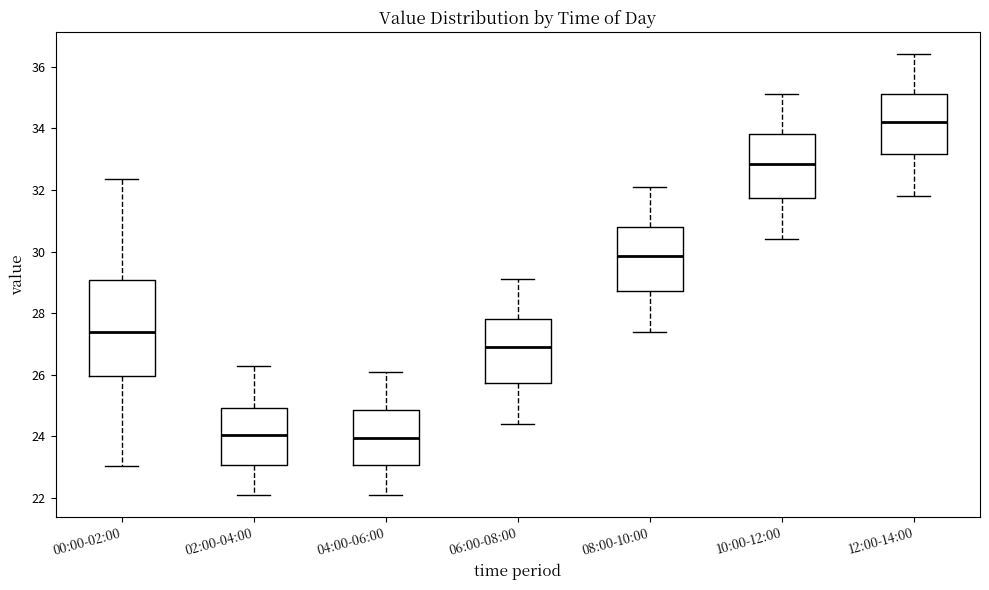

Reading left to right, transcribe this box plot: for each box, give where its median line is, the range the box spans, and where its two whiskers end, as read against the y-axis. The values are not printed on the chart, so give them approximately, as read against the axis.

00:00-02:00: median 27.4, box 26.0 to 29.0, whiskers 23.0 to 32.4
02:00-04:00: median 24.0, box 23.0 to 25.0, whiskers 22.2 to 26.4
04:00-06:00: median 24.0, box 23.0 to 24.8, whiskers 22.2 to 26.2
06:00-08:00: median 27.0, box 25.8 to 27.8, whiskers 24.4 to 29.2
08:00-10:00: median 29.8, box 28.8 to 30.8, whiskers 27.4 to 32.2
10:00-12:00: median 32.8, box 31.8 to 33.8, whiskers 30.4 to 35.2
12:00-14:00: median 34.2, box 33.2 to 35.2, whiskers 31.8 to 36.4